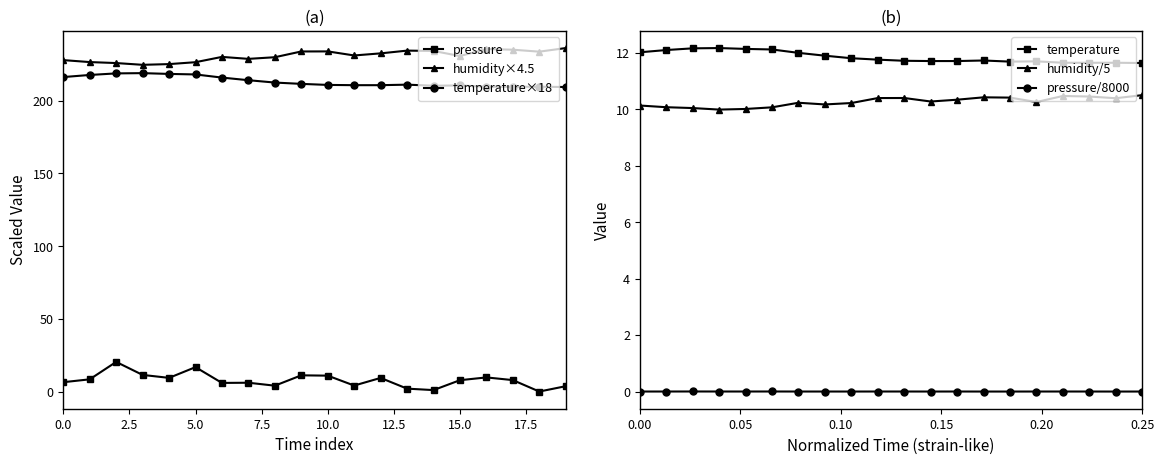

What is the value of the pressure point at the 20th from the left?

3.7